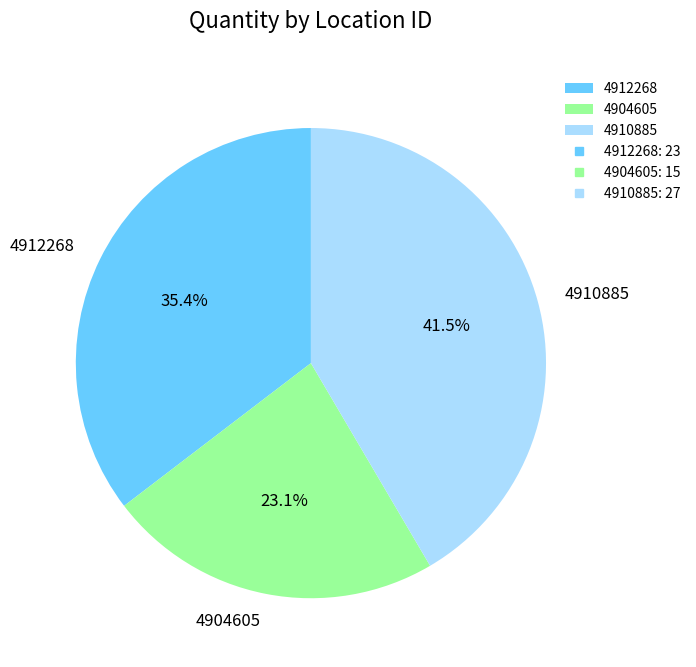

What percentage is the 4912268 slice, to the nearest percent?

35%